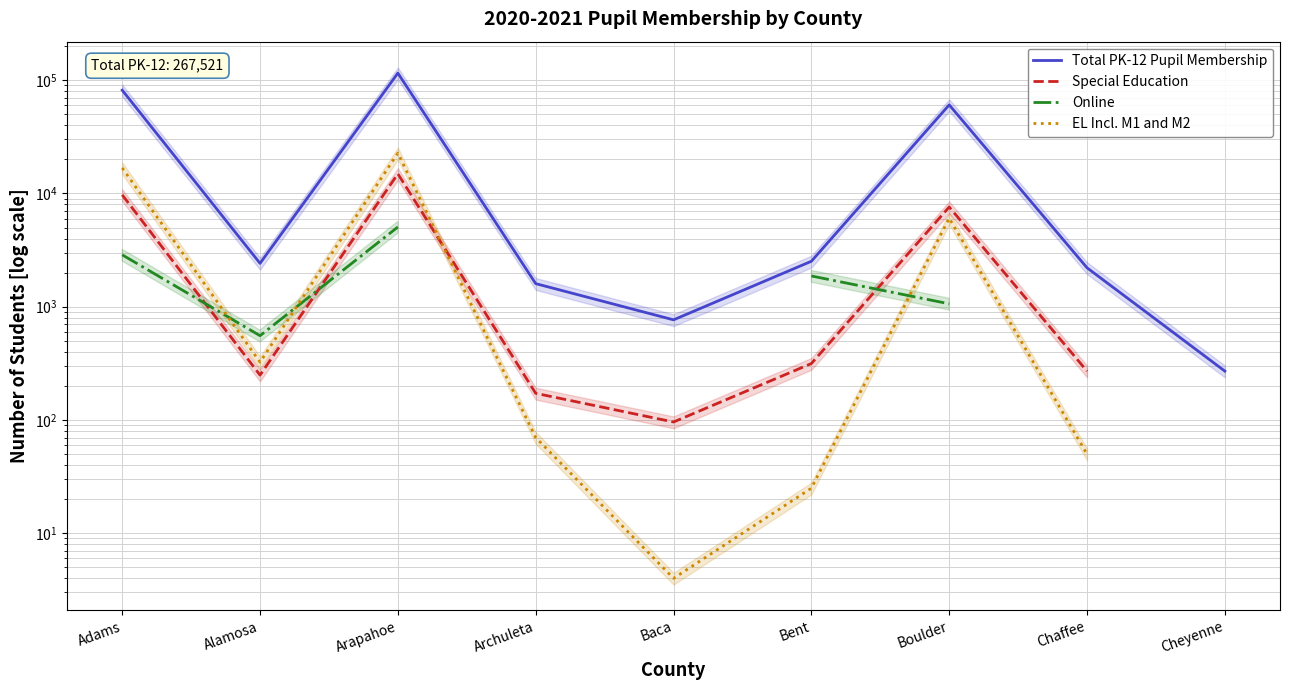

Which label corresponds to the smallest value in the chart?

Baca